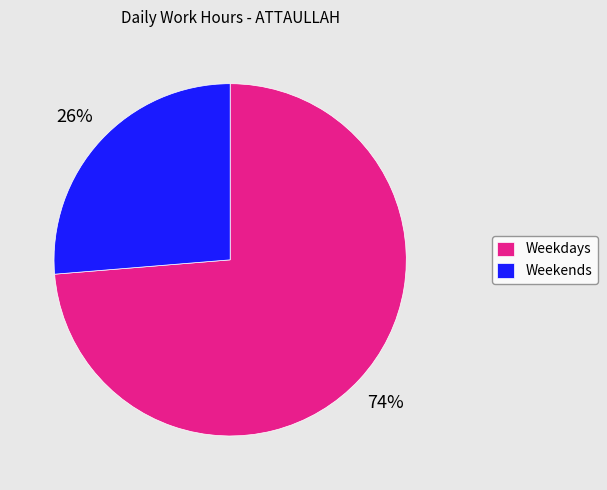

What is the majority slice?

Weekdays